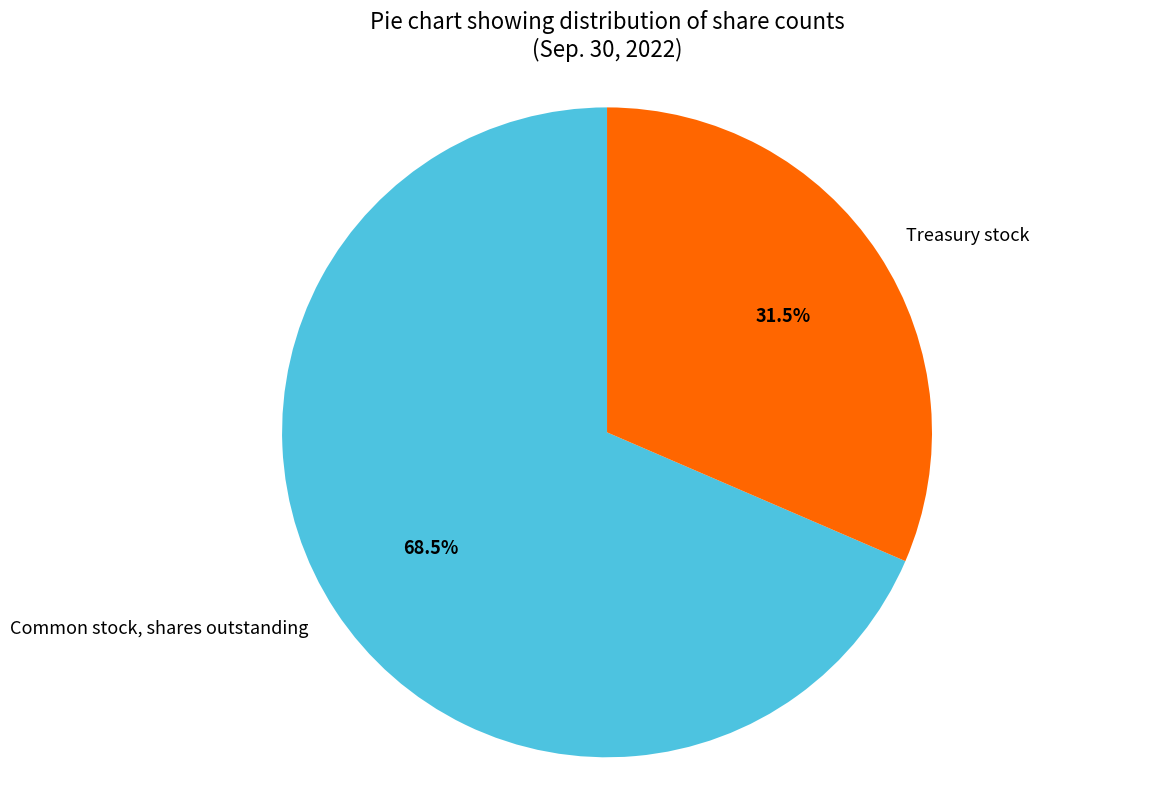

Which has a higher value, Common stock, shares outstanding or Treasury stock?

Common stock, shares outstanding